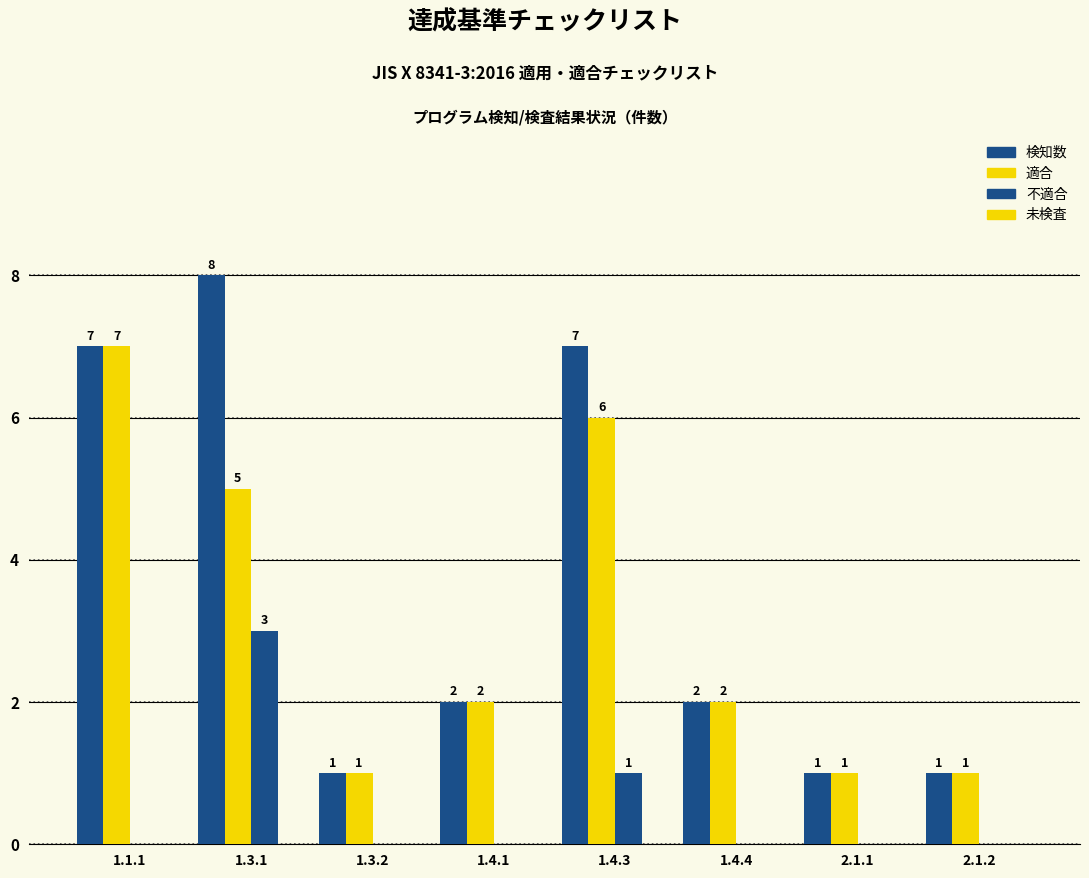

True or false: 検知数 has a value of 1 at 1.4.4.

False